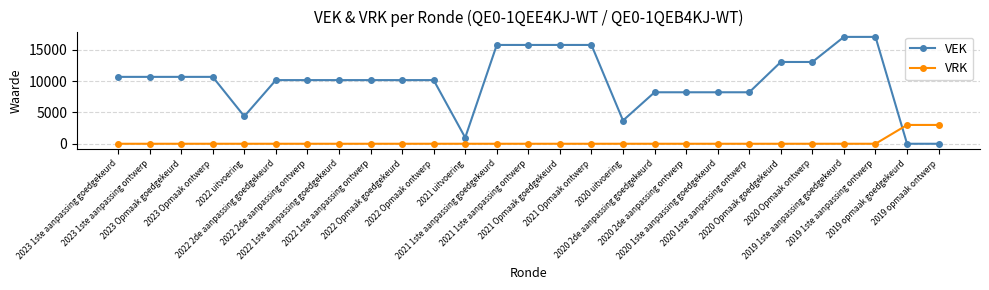

What is the greatest value displayed?

17040